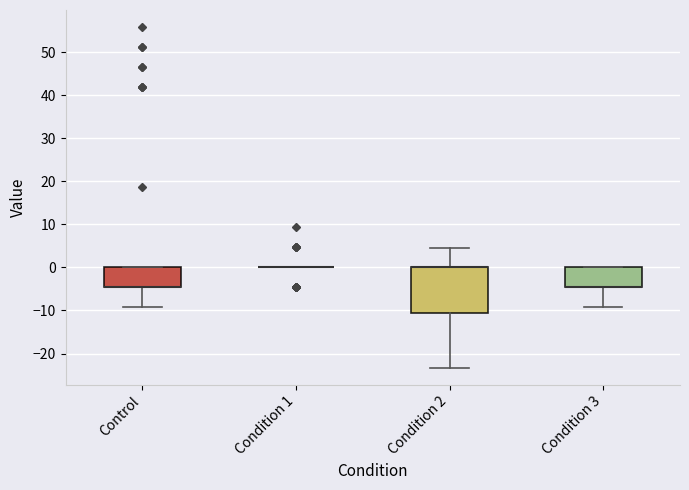

Reading left to right, read every box against the y-axis: the position of its median line, the range the box covers, and the ends of its whiskers. The values are not printed on the chart, so give them approximately, as read against the axis.

Control: median -5 (drawn on the box's lower edge), box -5 to 0, whiskers -9 to 0
Condition 1: box collapsed to a line at 0, whiskers 0 to 0
Condition 2: median 0 (drawn on the box's upper edge), box -10 to 0, whiskers -23 to 5
Condition 3: median -5 (drawn on the box's lower edge), box -5 to 0, whiskers -9 to 0